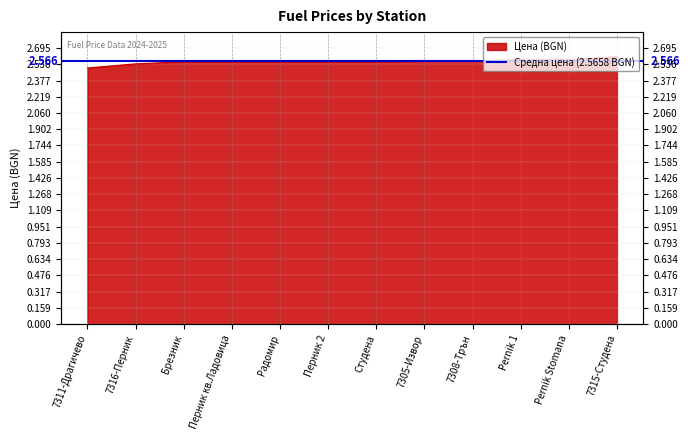

What position from the right is 7315-Студена?

1